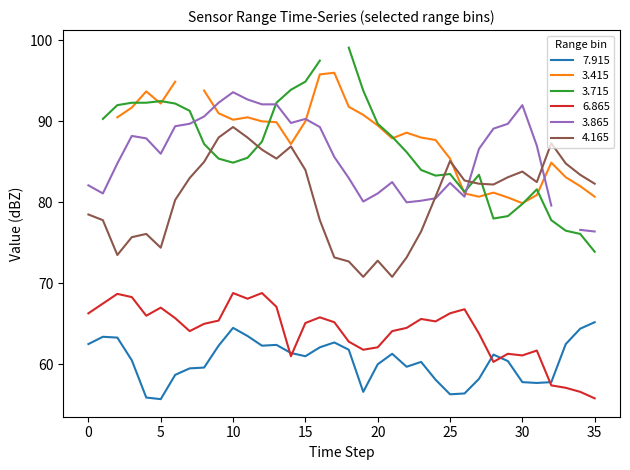

How many intersections are there between 7.915 and 6.865?

5